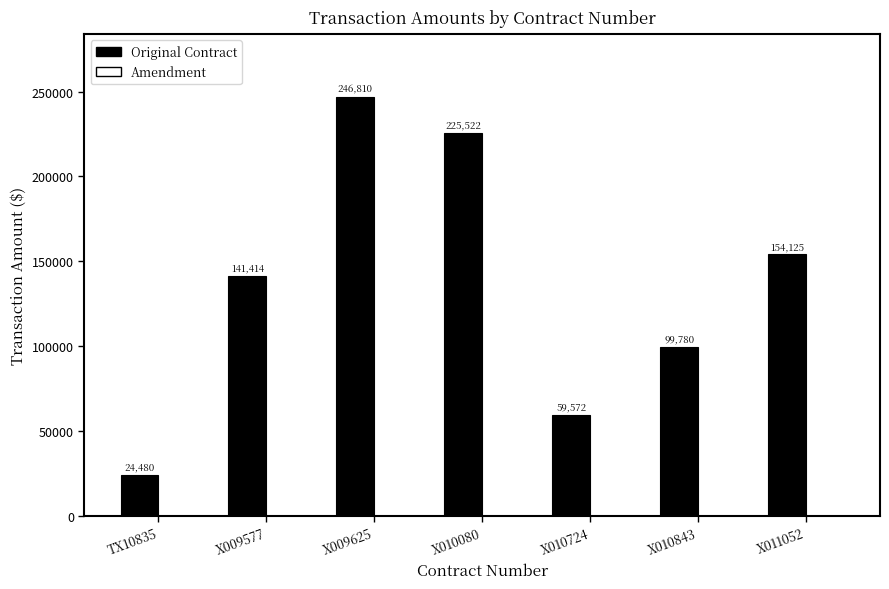

How many distinct data groups are displayed?

1